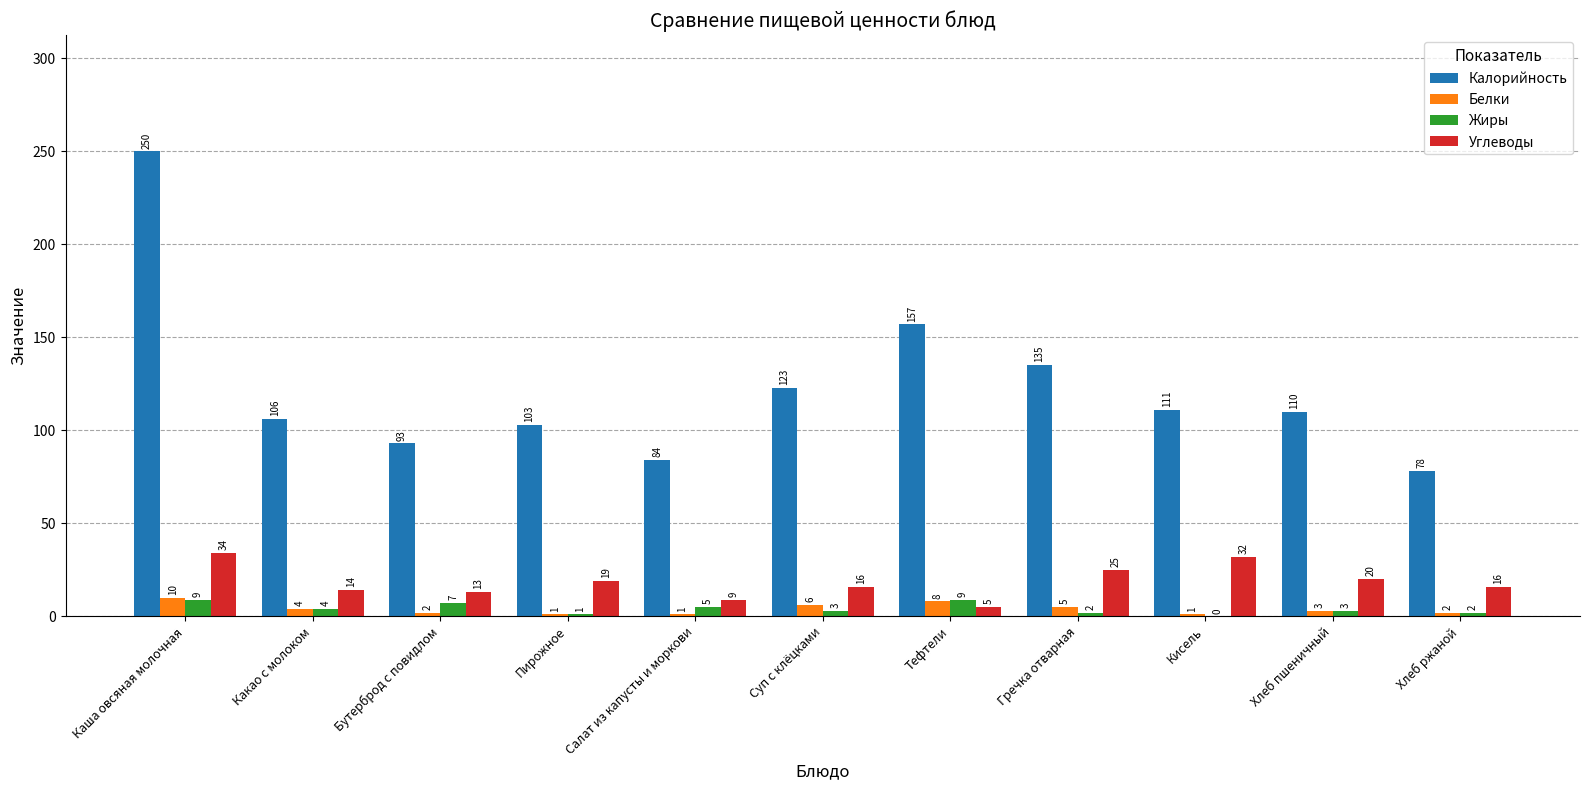

What is the maximum value for Углеводы?

34